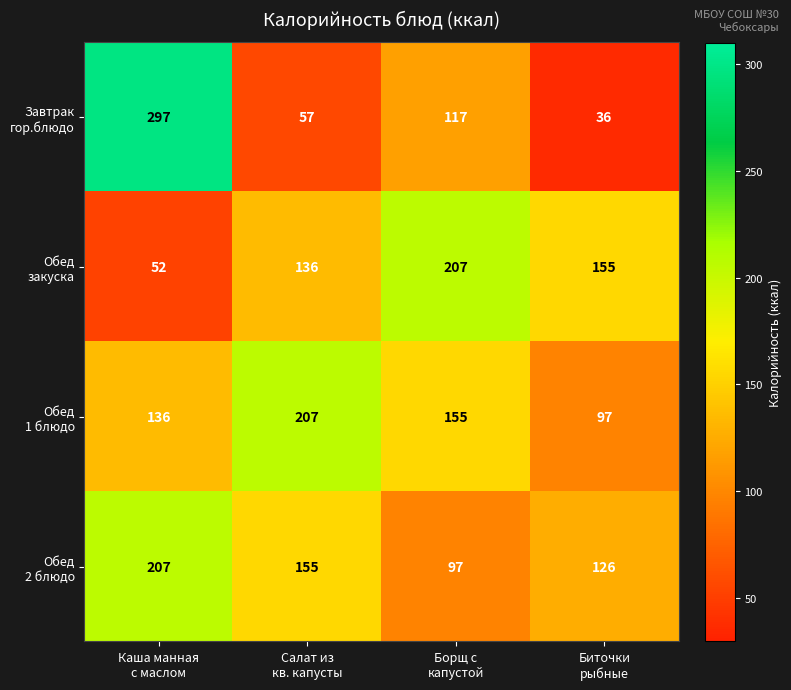

At how many categories does at least one series exceed 51?

4